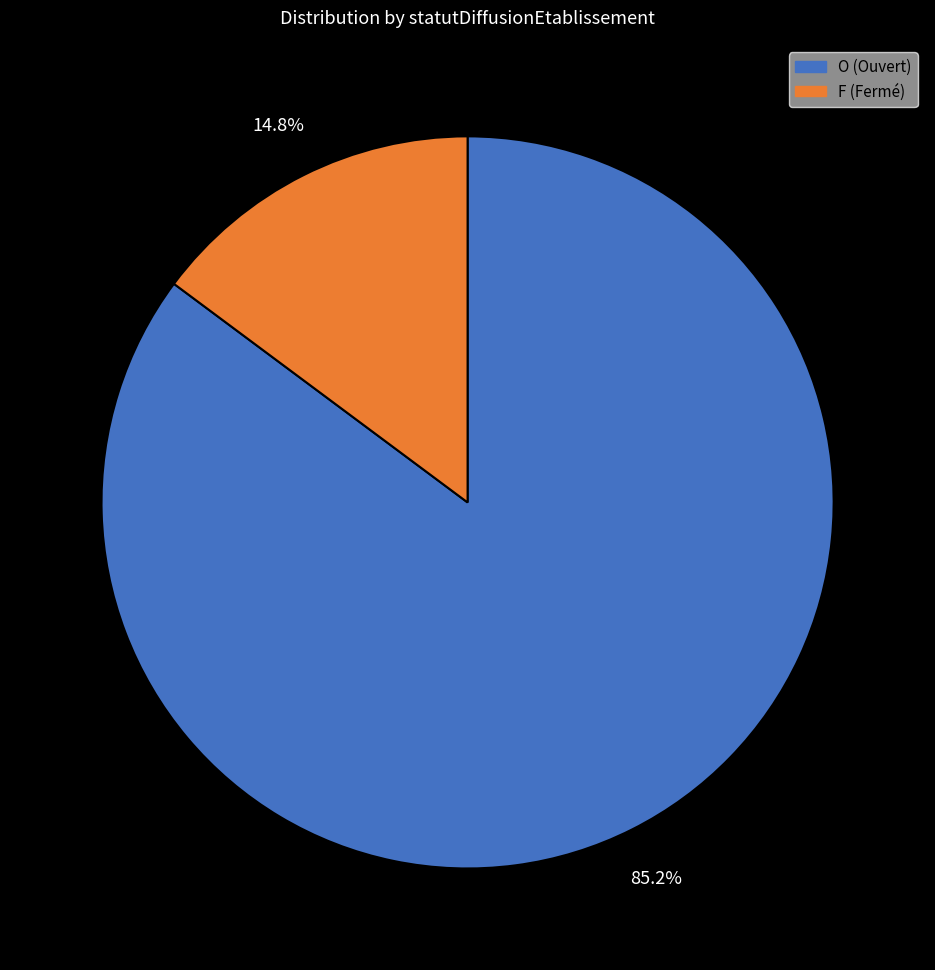

True or false: O accounts for 85% of the total.

True